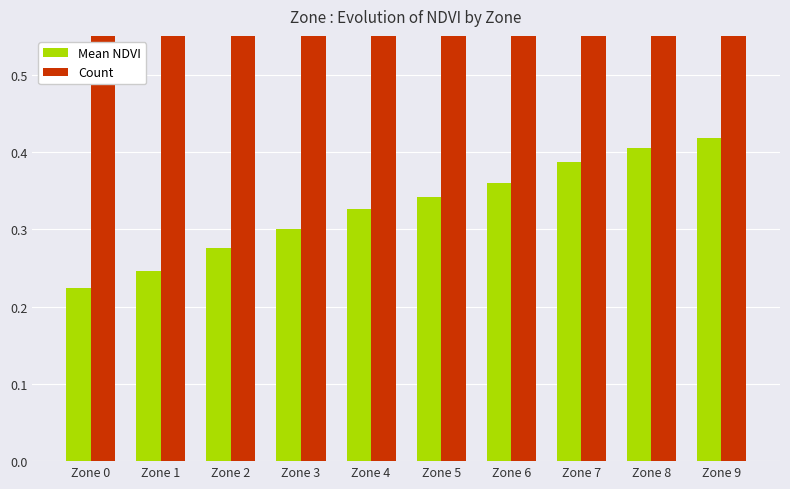

What is the average value of the Count series?

4.3